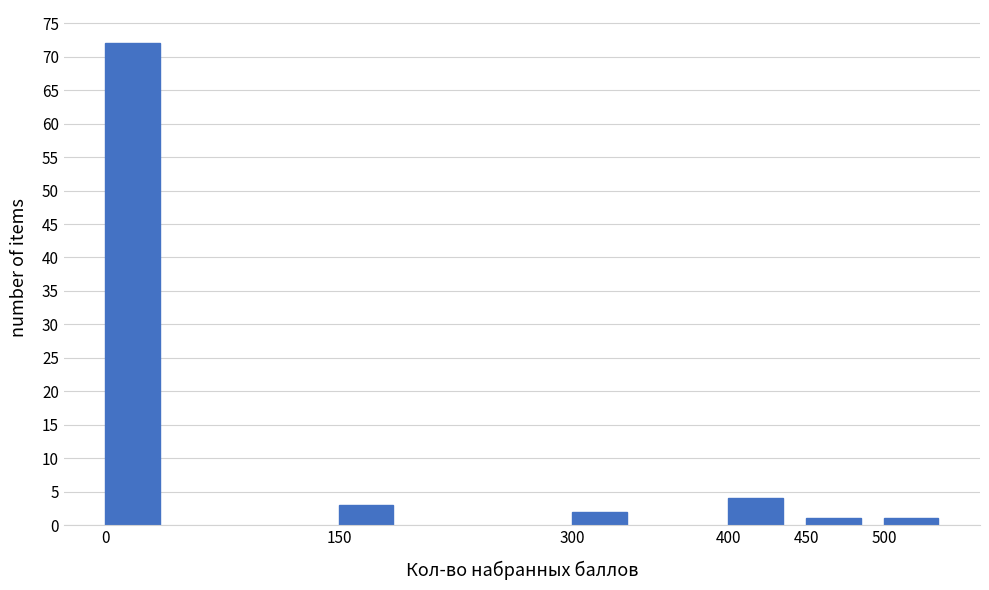

Reading left to right, what are all the values shown in this chart?

72	3	2	4	1	1